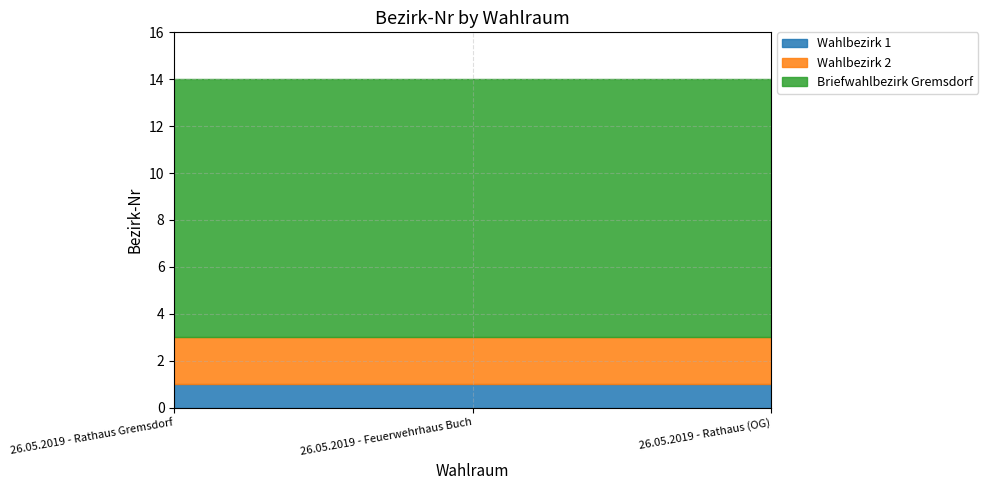

What is the value of the Briefwahlbezirk Gremsdorf point at the 3rd from the left?

11